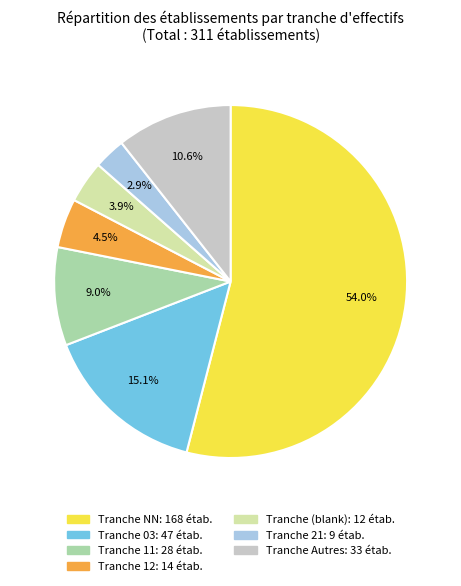

Does any single category account for the majority?

Yes